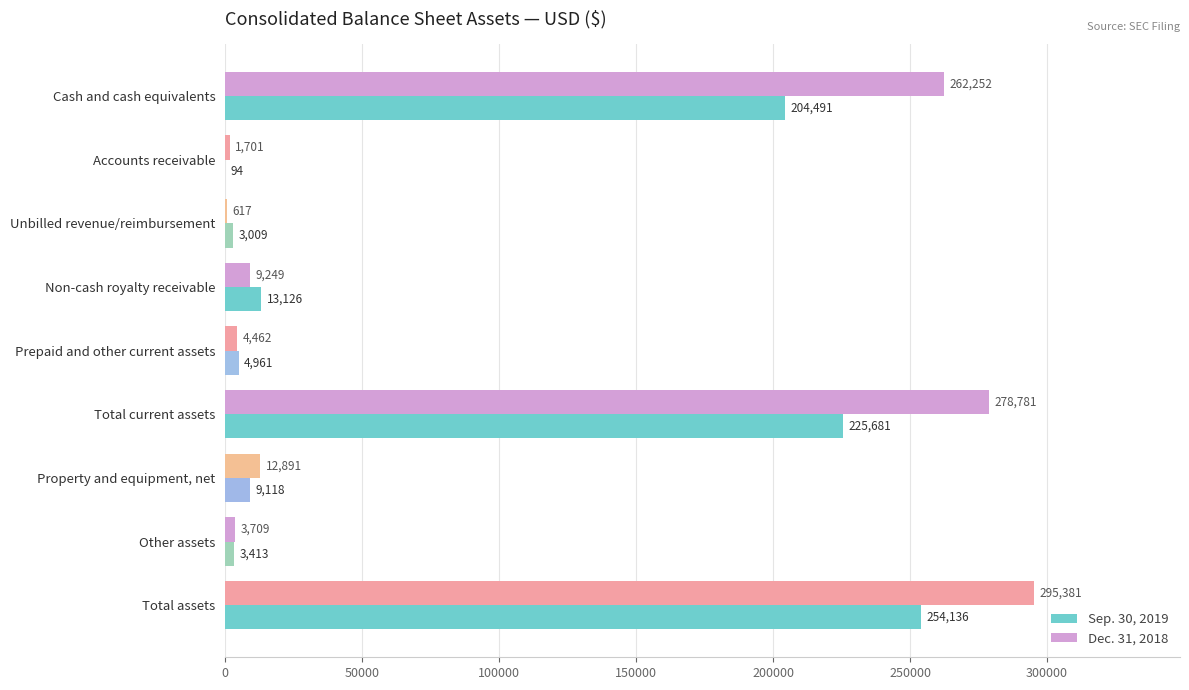

What is the sum of all Sep. 30, 2019 values?

718029